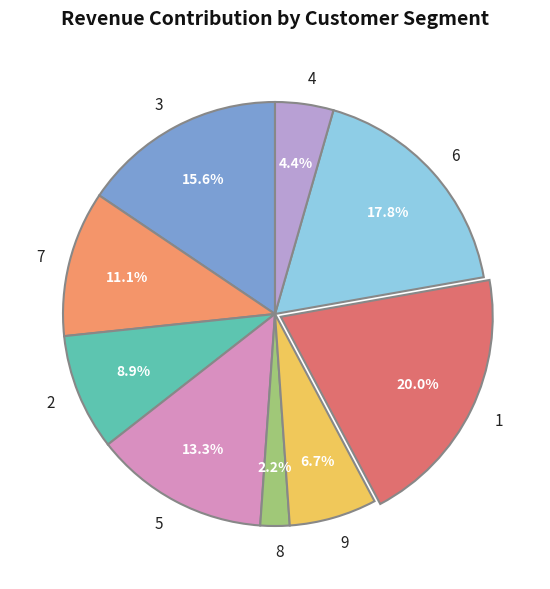

Count the number of slices in the pie.

9